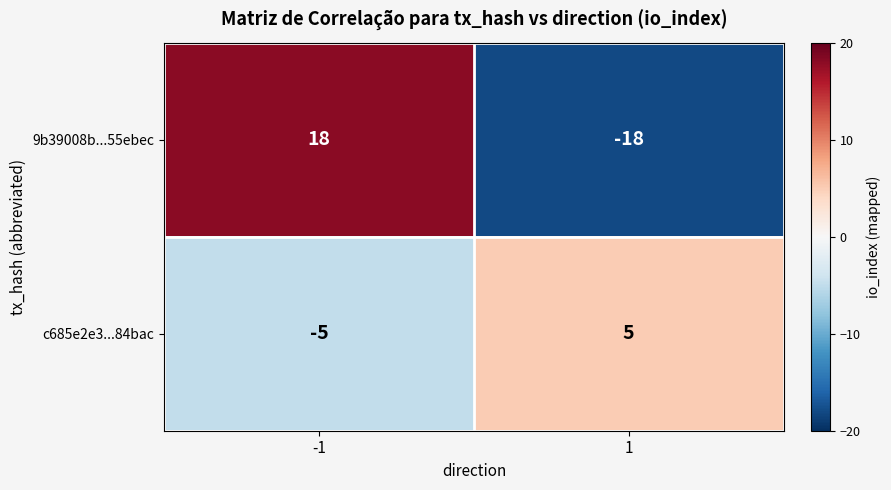

Which series has the largest range (max minus min)?

9b39008b...55ebec